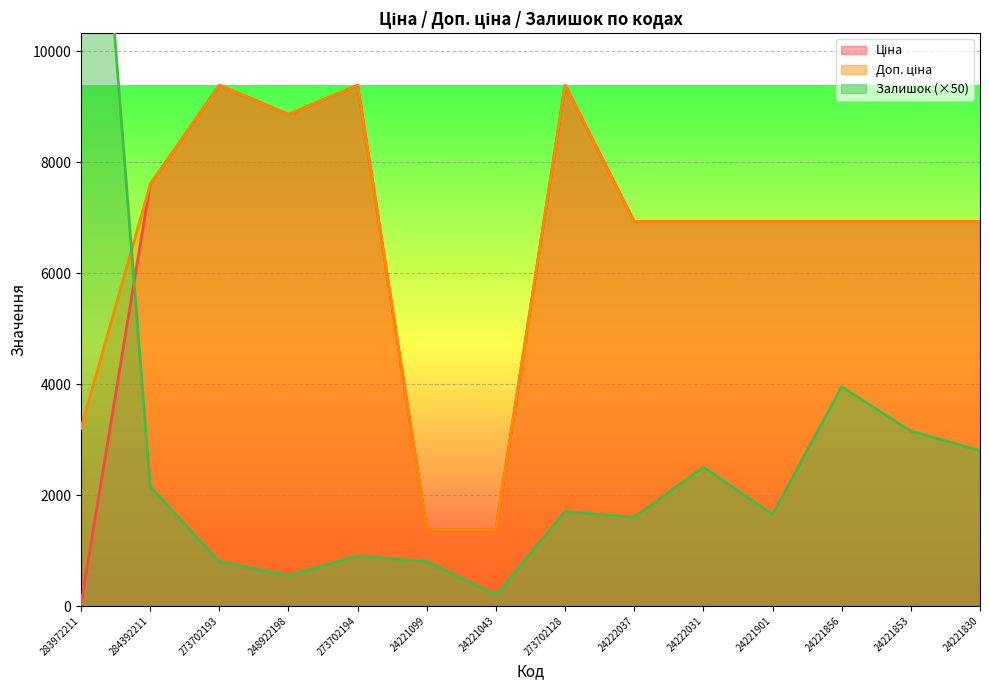

What is the approximate value of Залишок at 248922198?

550.0